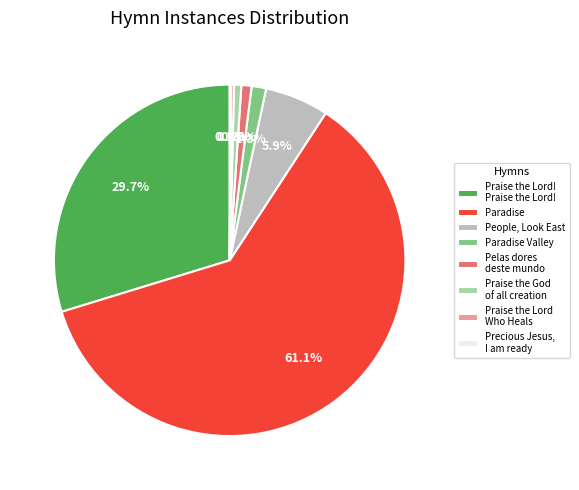

Which category has the biggest portion of the pie?

Paradise